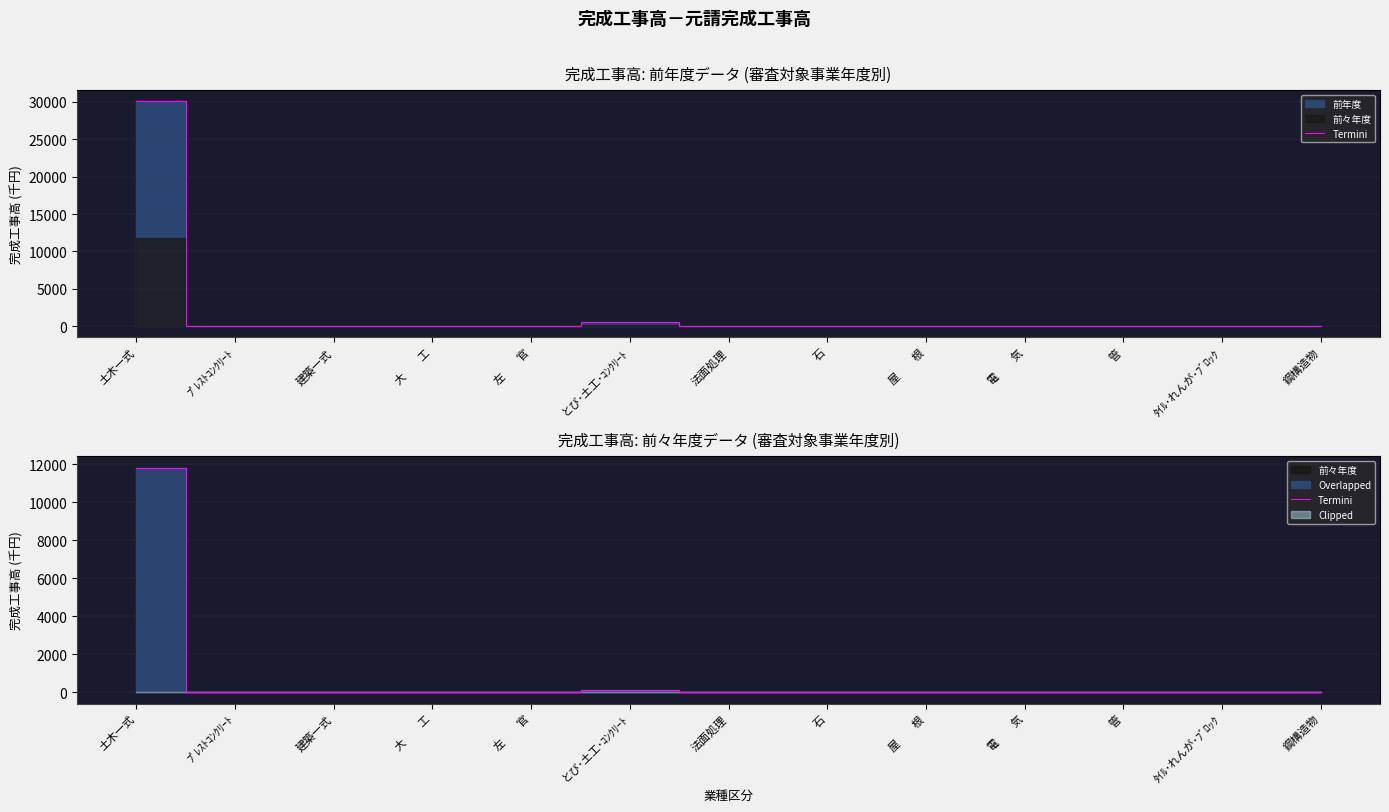

Does the chart display data point markers on the line(s)?

No